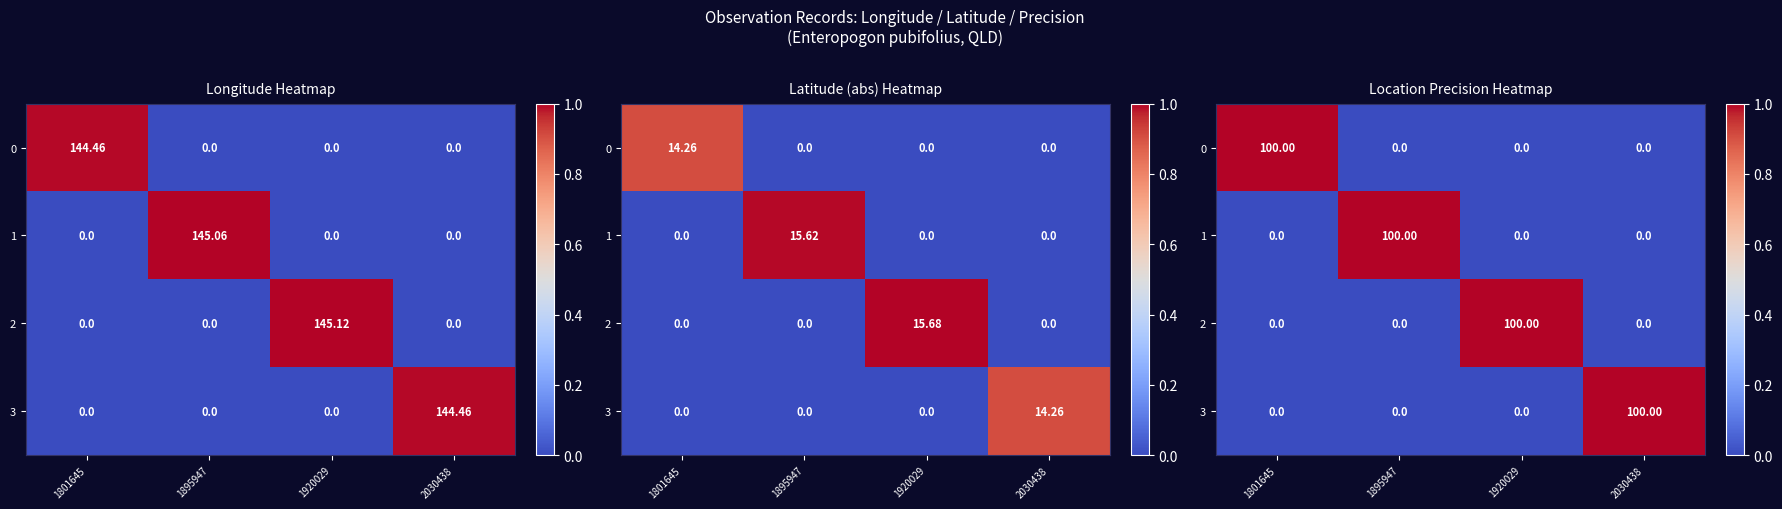

At which category is the sum across all series the highest?

1801645